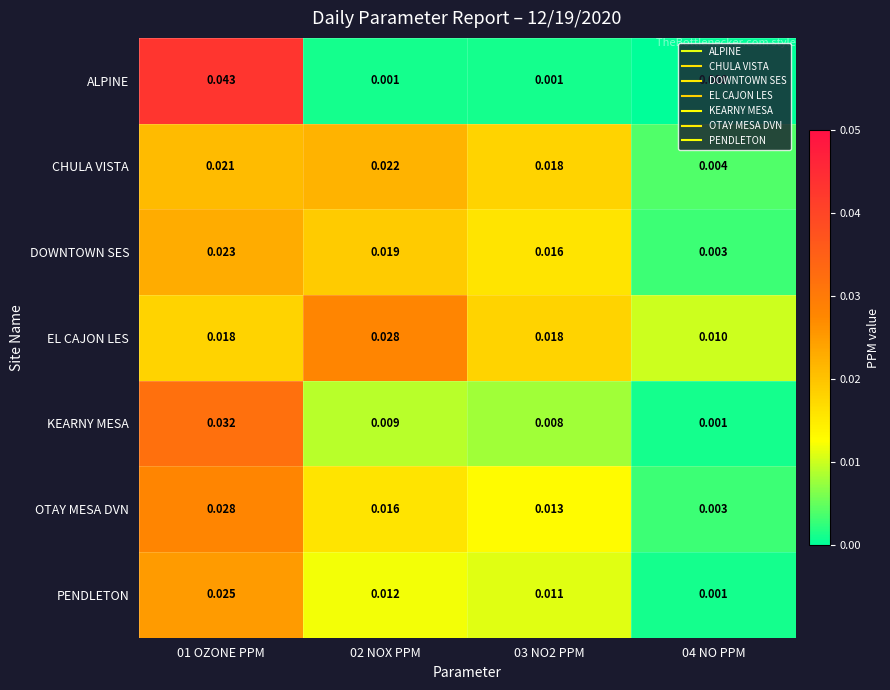

At how many categories does at least one series exceed 0?

4